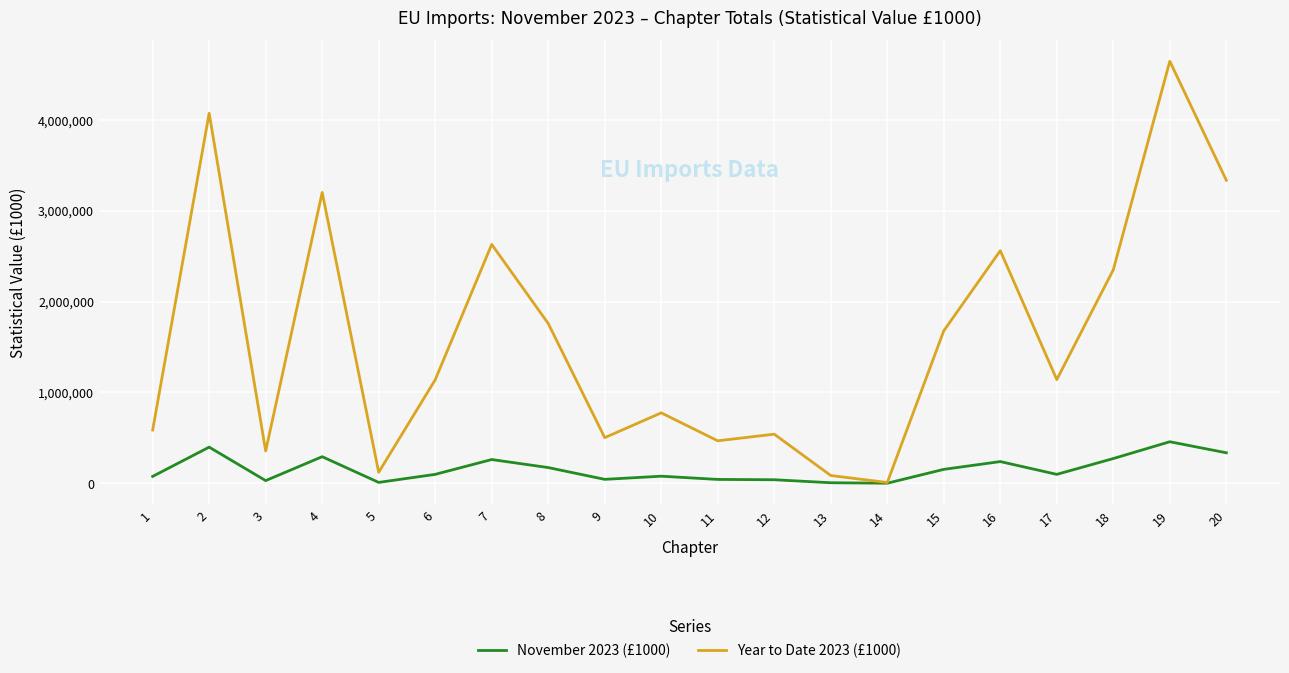

At which category is the sum across all series the highest?

19